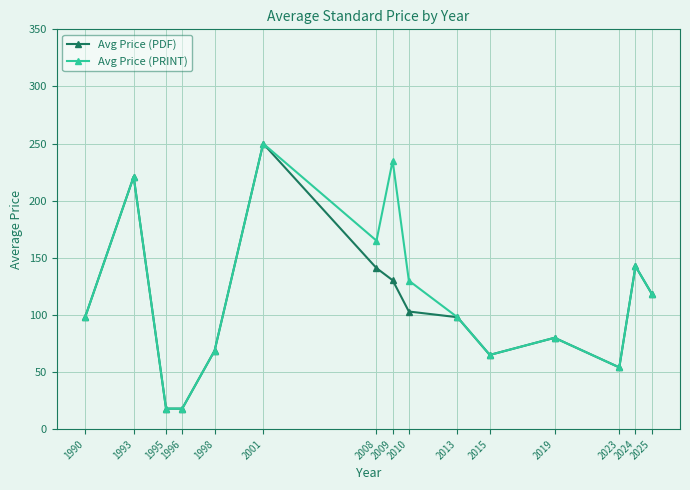

What is the value of the Avg Price (PDF) point at the 1st from the left?

98.0